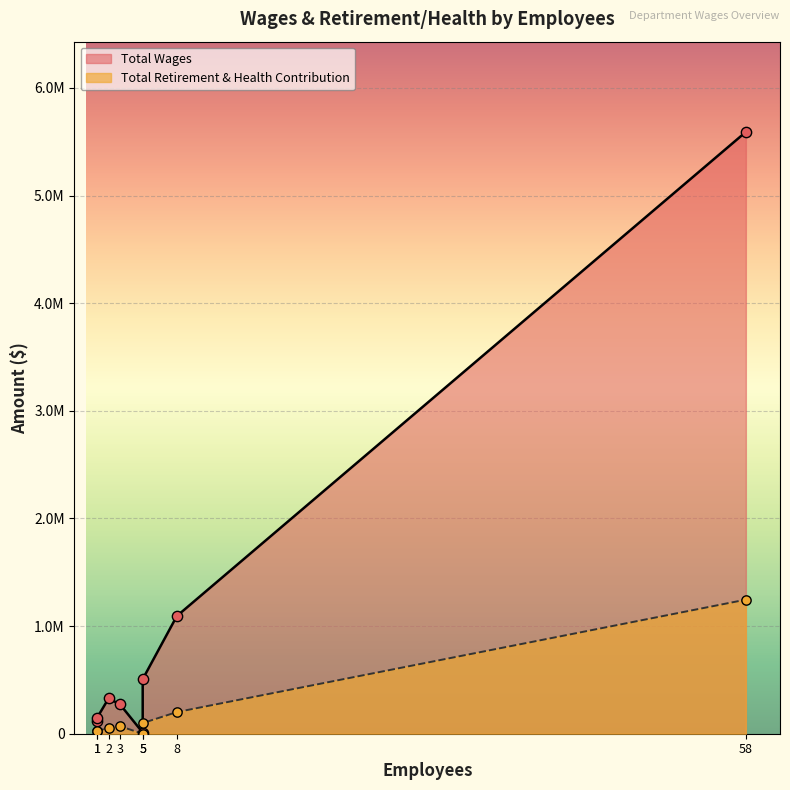

Which series reaches the maximum Y coordinate?

Total Wages